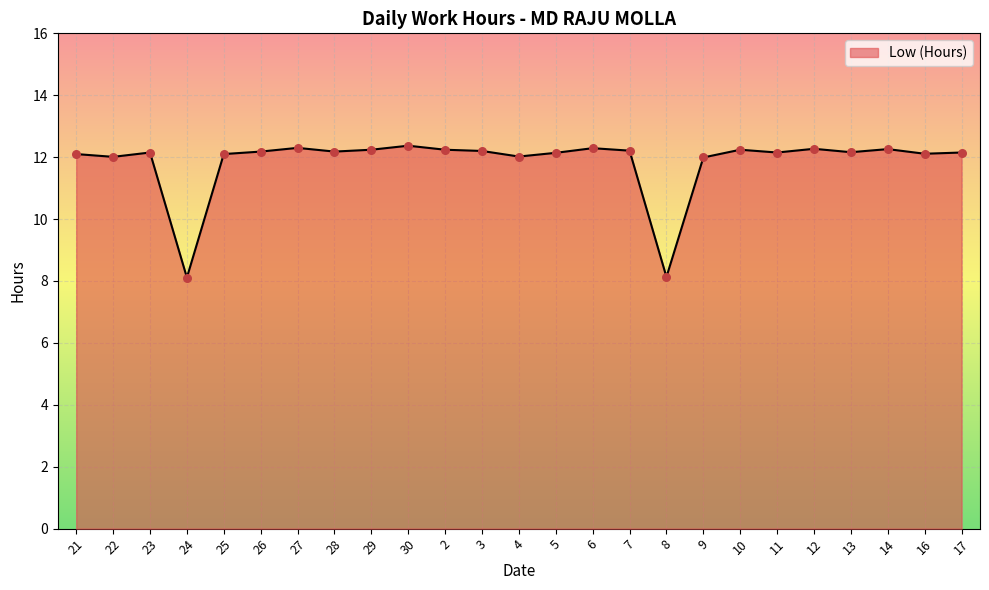

What is the change in value from 27 to 13?

-0.1